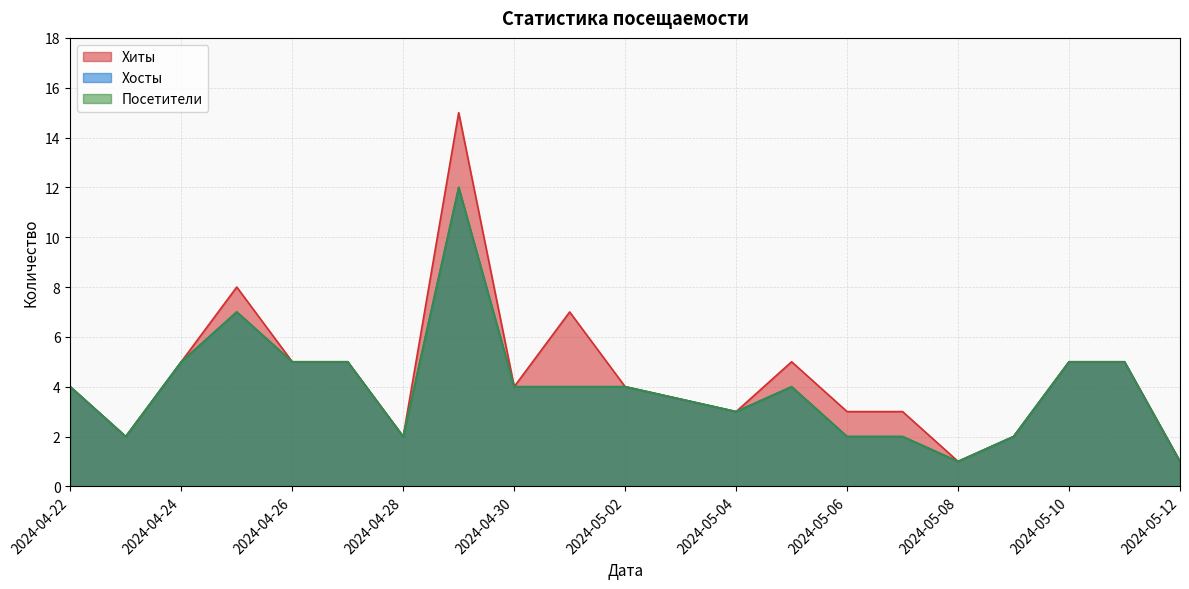

True or false: Хиты and Посетители cross at least once.

False